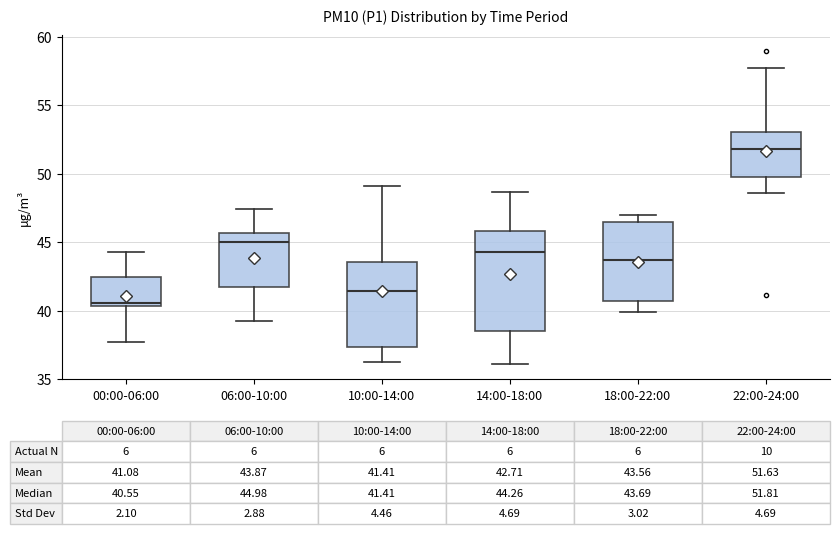

Which box's median line is the highest?

22:00-24:00